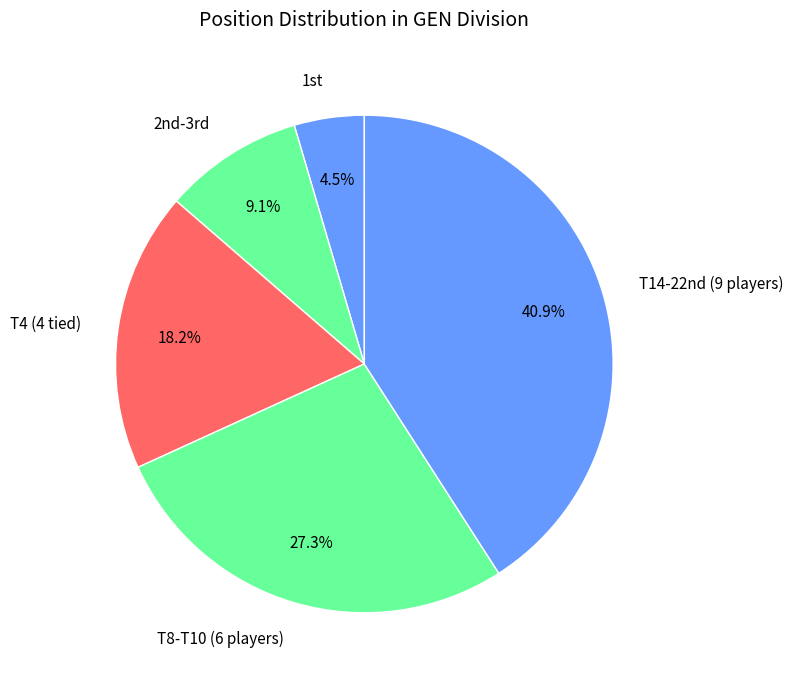

Is there a majority slice in this chart?

No